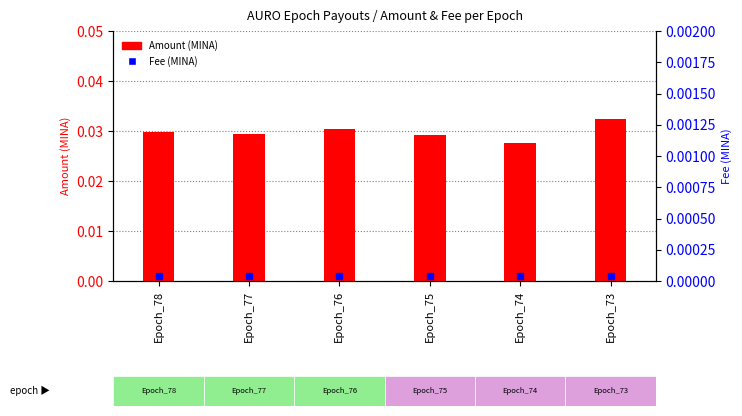

Rank the categories by Fee (MINA) value from lowest to highest.

Epoch_78, Epoch_77, Epoch_76, Epoch_75, Epoch_74, Epoch_73